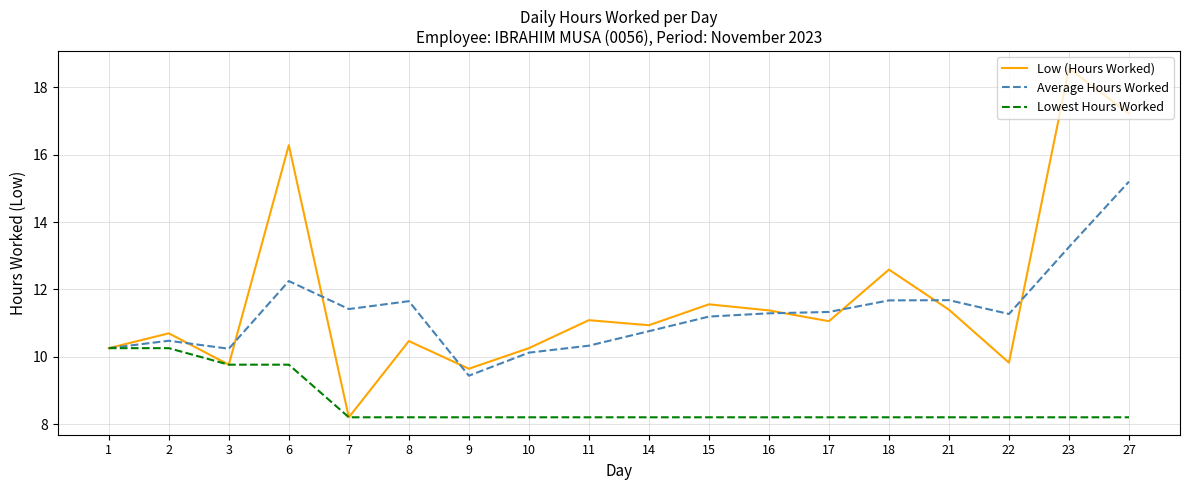

What is the maximum value for Average Hours Worked?

15.2